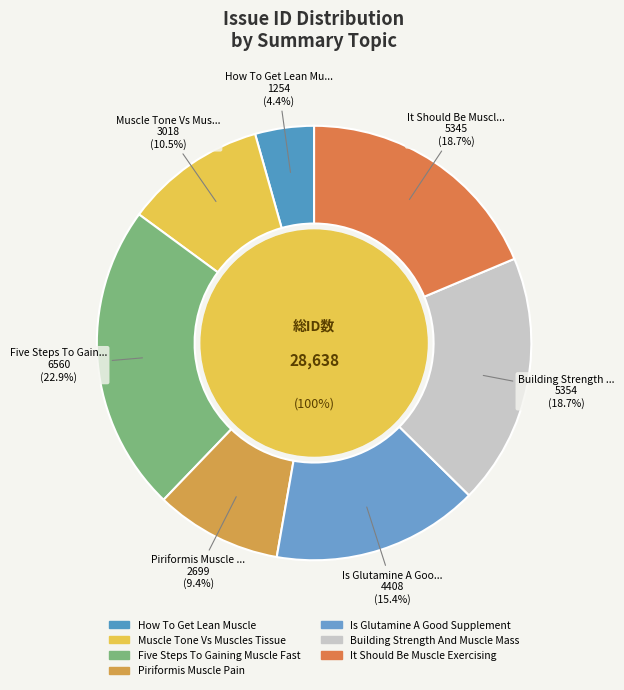

What is the largest slice in the pie chart?

Five Steps To Gaining Muscle Fast